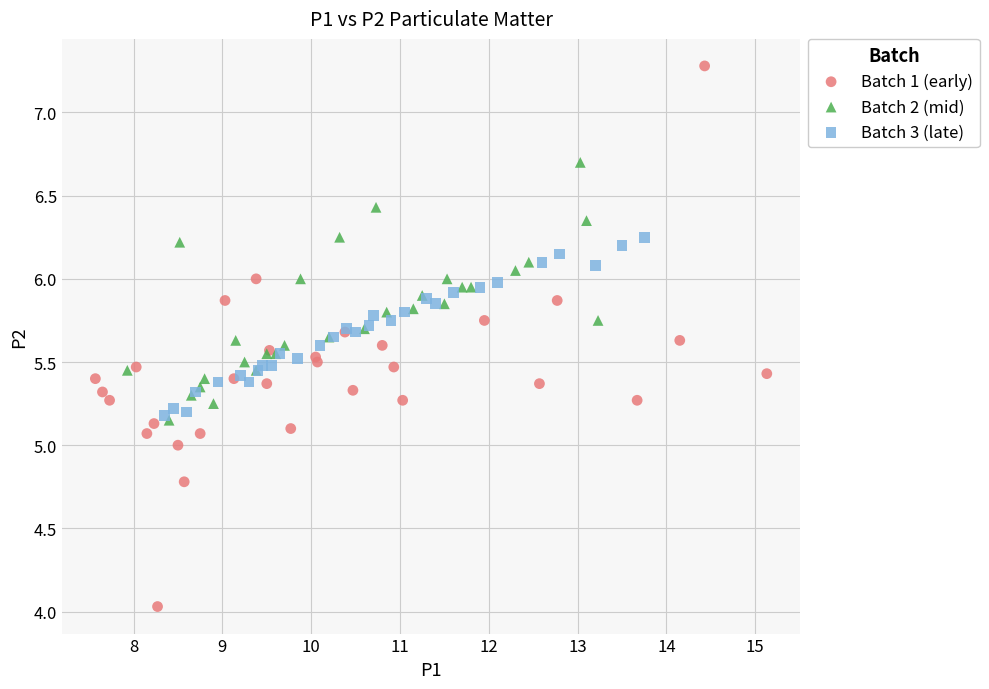

Which series contains the lowest Y value?

Batch 1 (early)